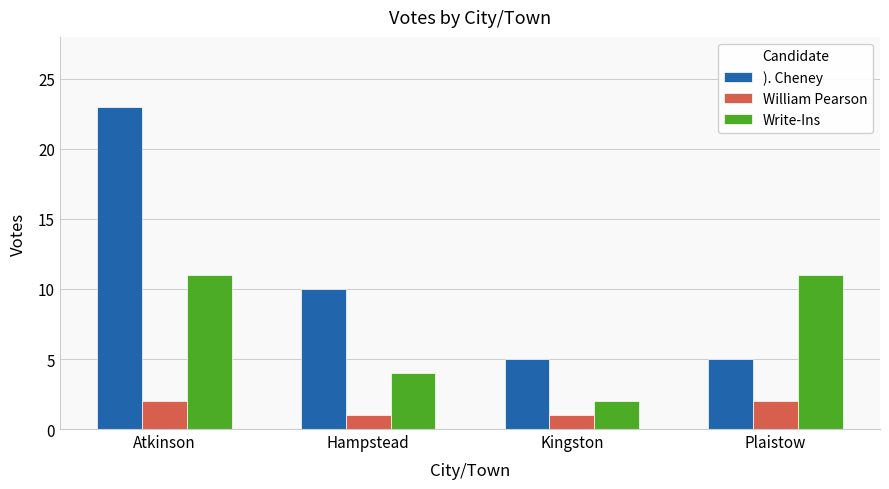

The ). Cheney series shows 5 at Kingston. True or false?

True